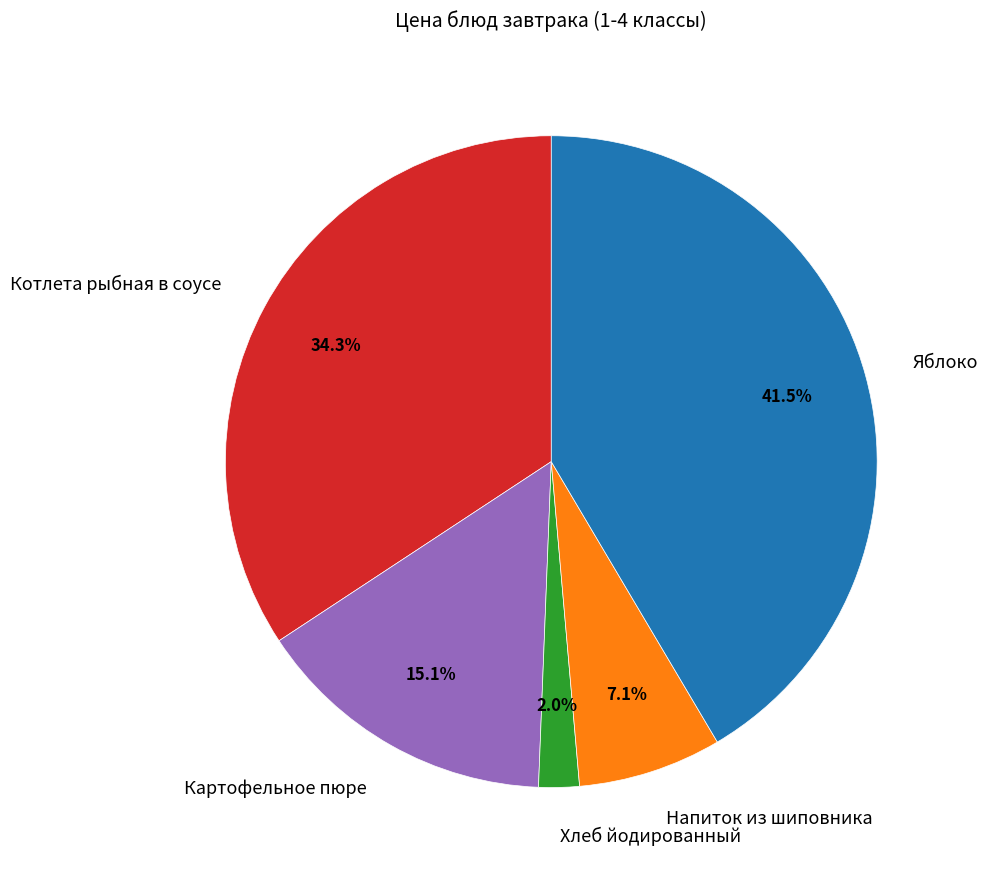

What percentage is NOT represented by Котлета рыбная в соусе?

65.7%